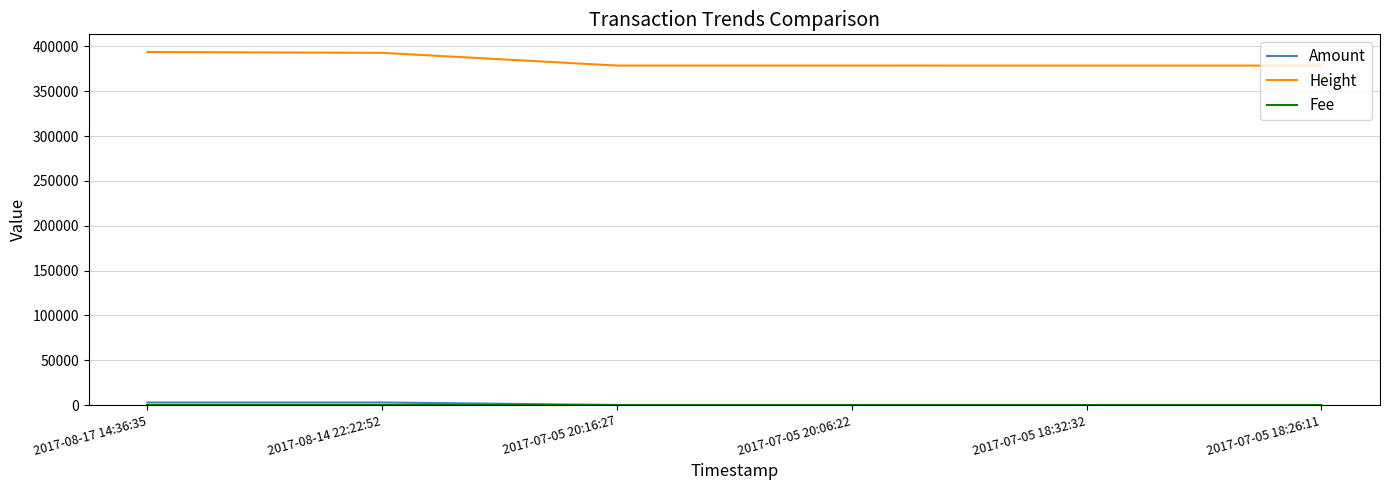

What is the maximum value for Height?

393735